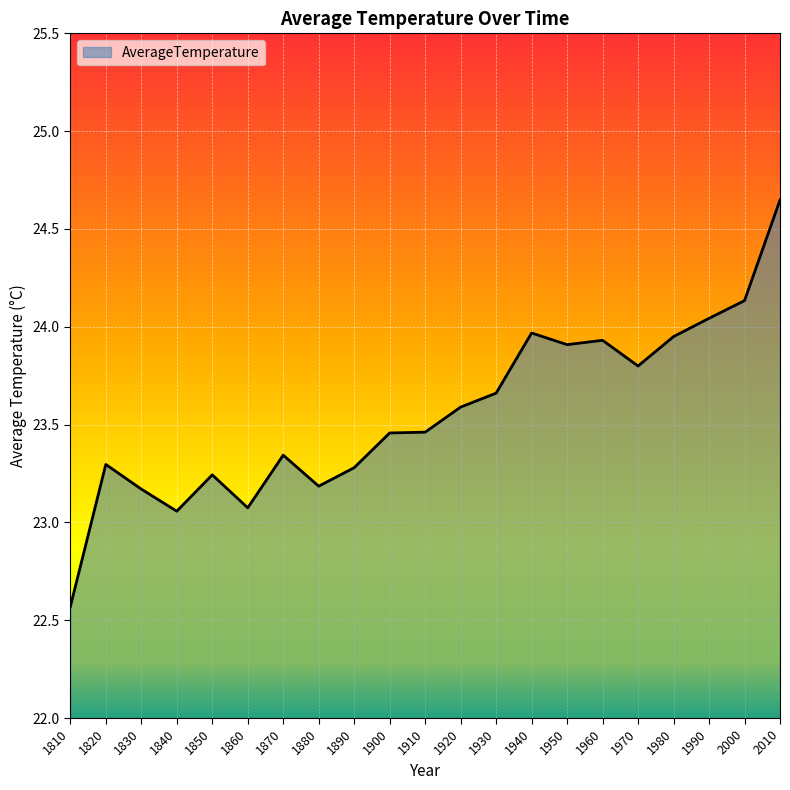

The chart shows a value of 23.3 at 1890. True or false?

True